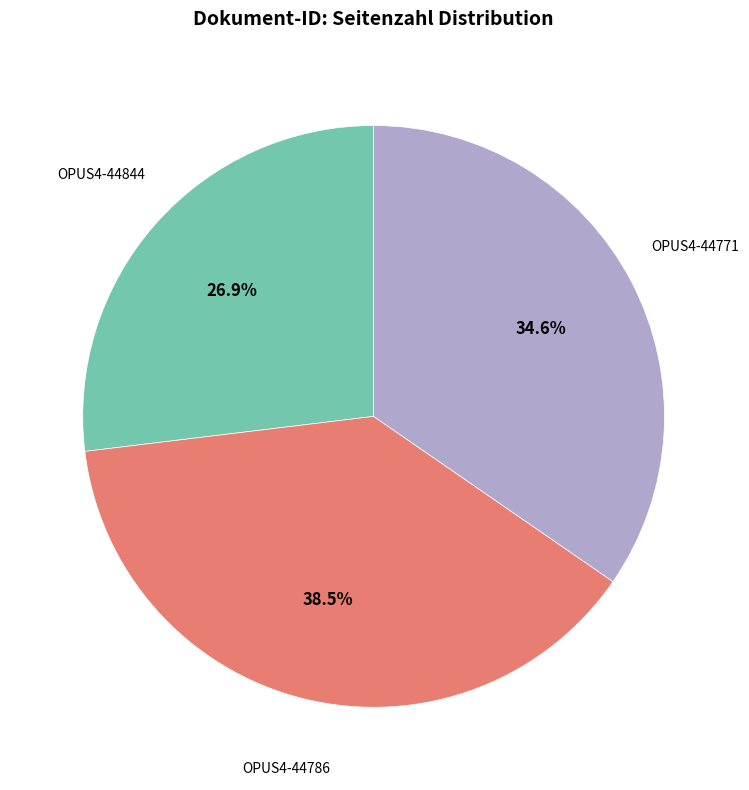

Is there any slice that represents more than half of the pie?

No